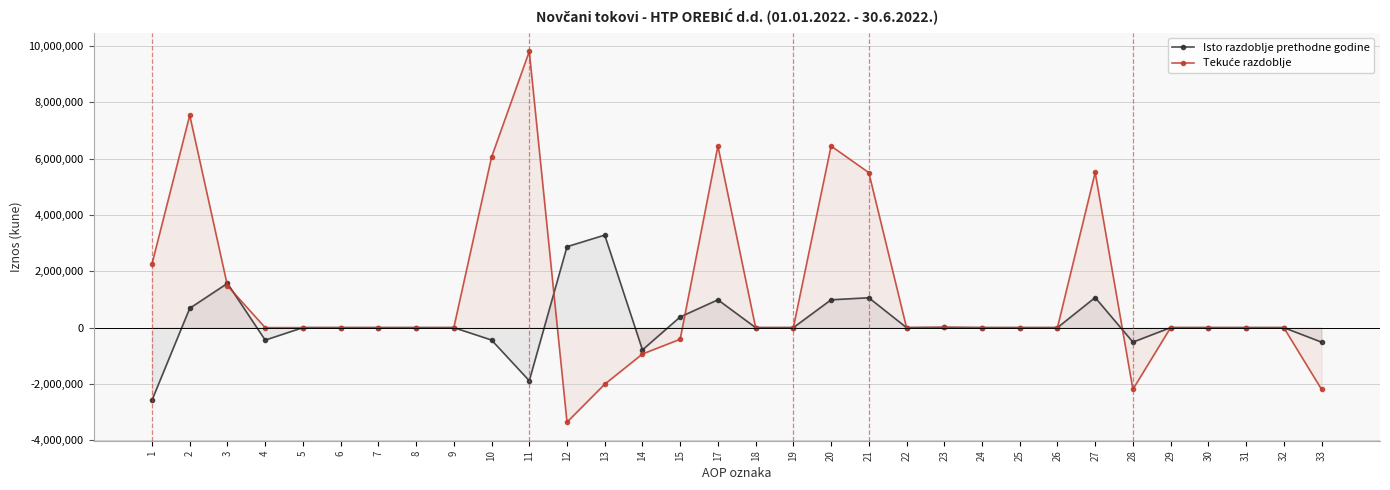

True or false: Tekuće razdoblje has a value of 8367563 at 8.

False